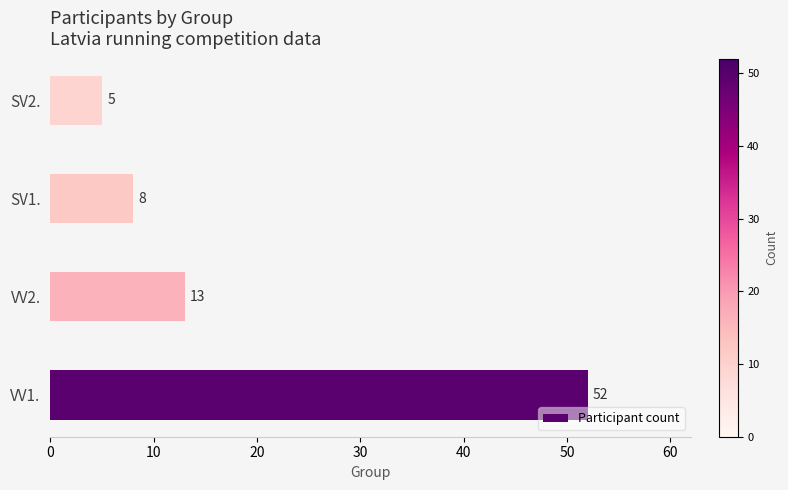

Does the chart contain stacked bars?

No